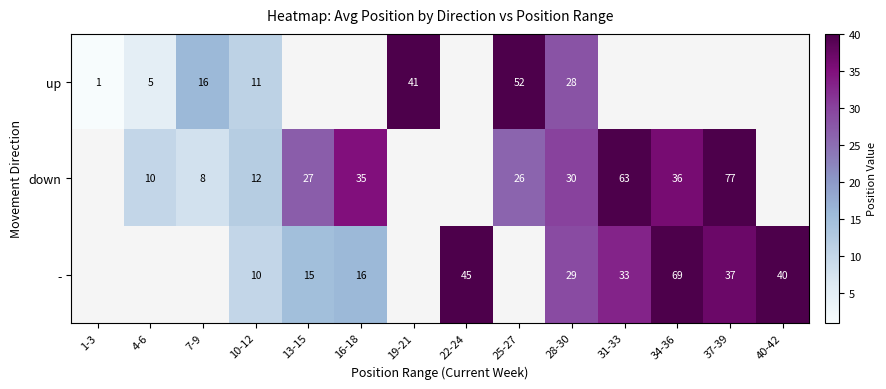

What is the smallest value displayed?

1.0